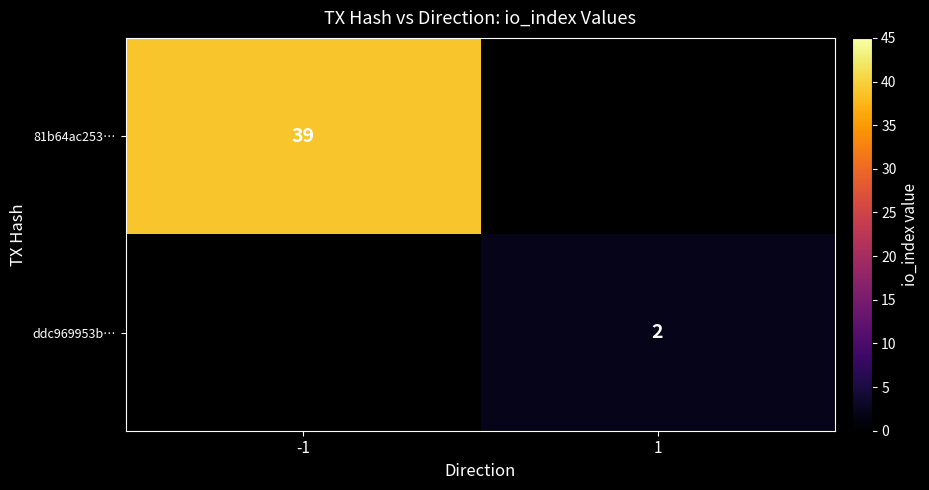

True or false: 81b64ac253… has a value of 65.8 at -1.

False